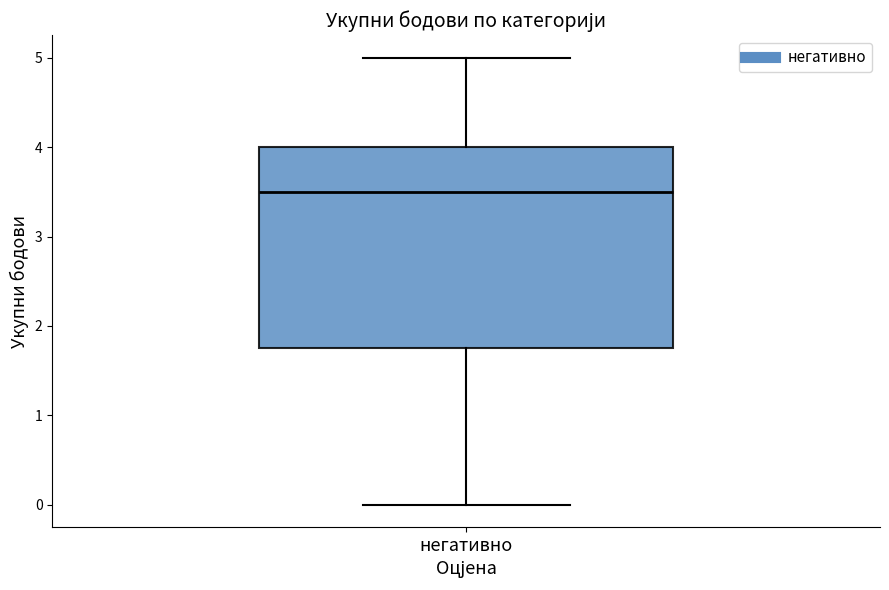

Where does the lower whisker of the box for негативно end on the y-axis? The values are not printed on the chart, so give them approximately, as read against the axis.

0.0